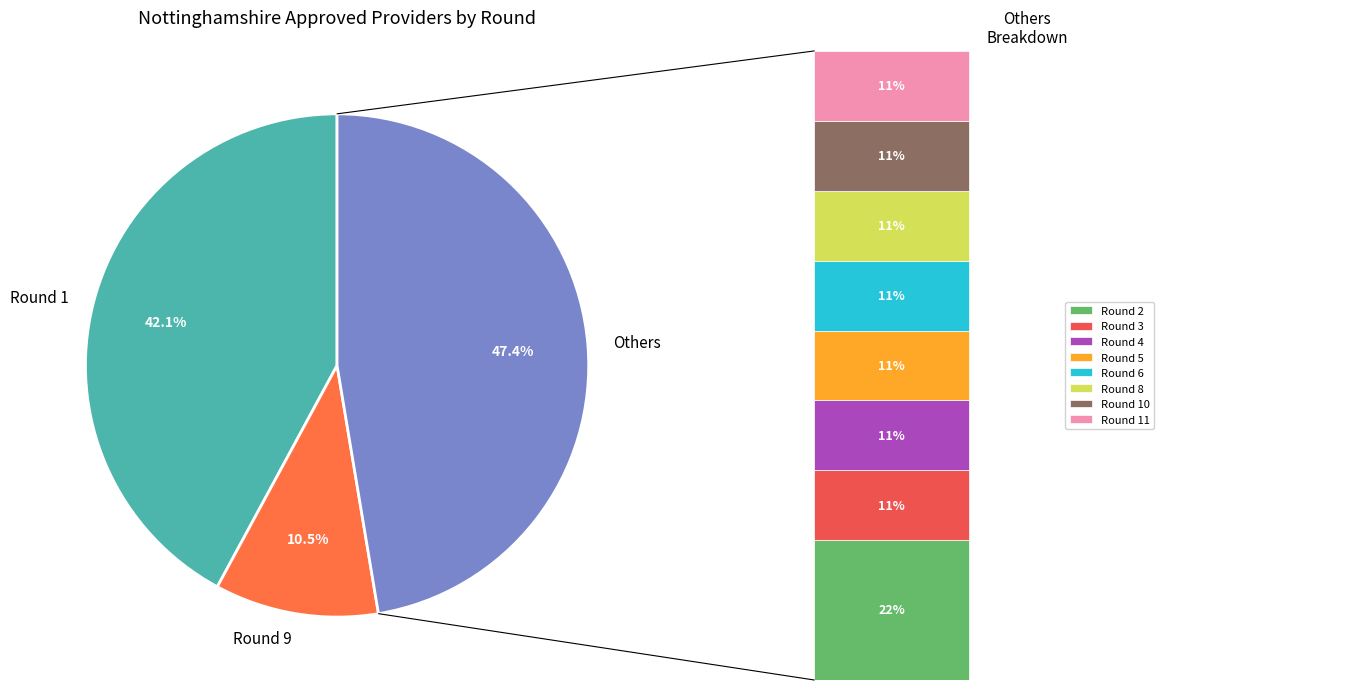

Count the number of slices in the pie.

10